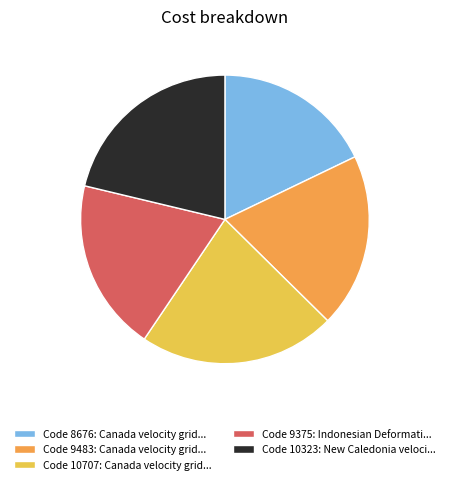

Does any single category account for the majority?

No